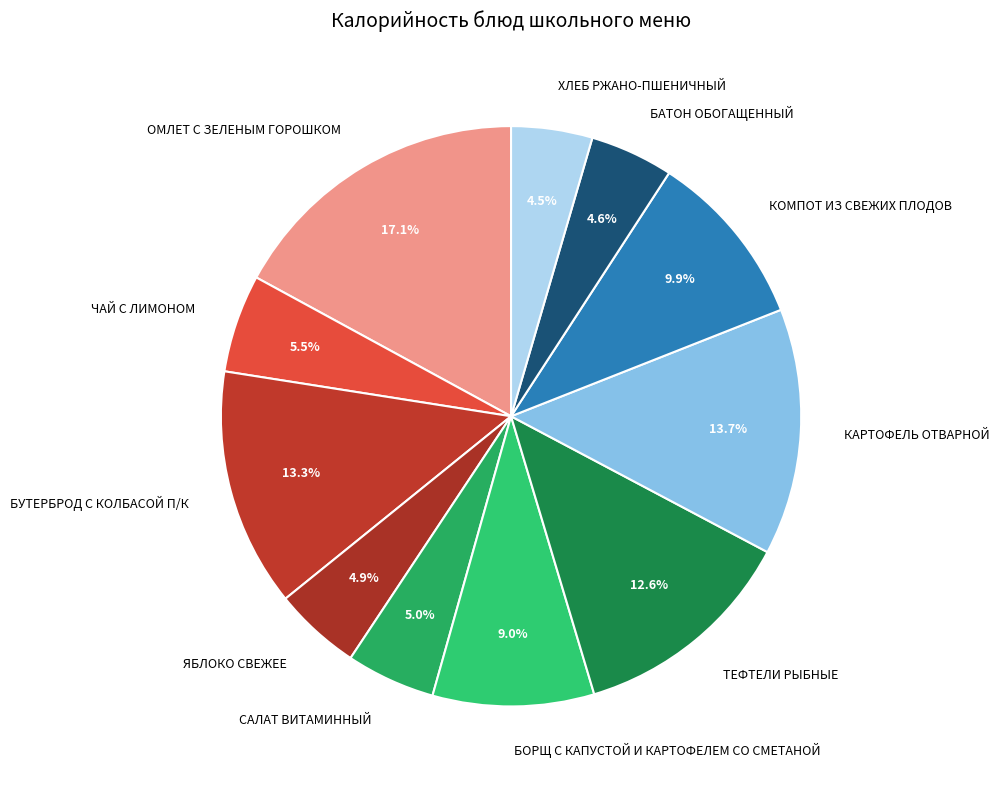

To the nearest percent, what percentage of the pie is КОМПОТ ИЗ СВЕЖИХ ПЛОДОВ?

10%